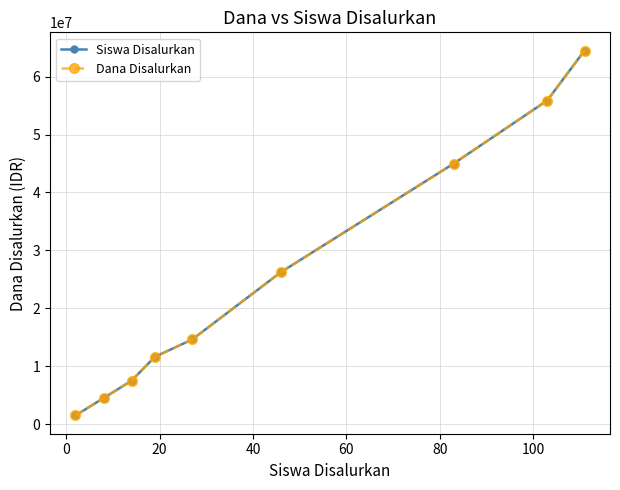

Is this an area chart (filled region under the line)?

No